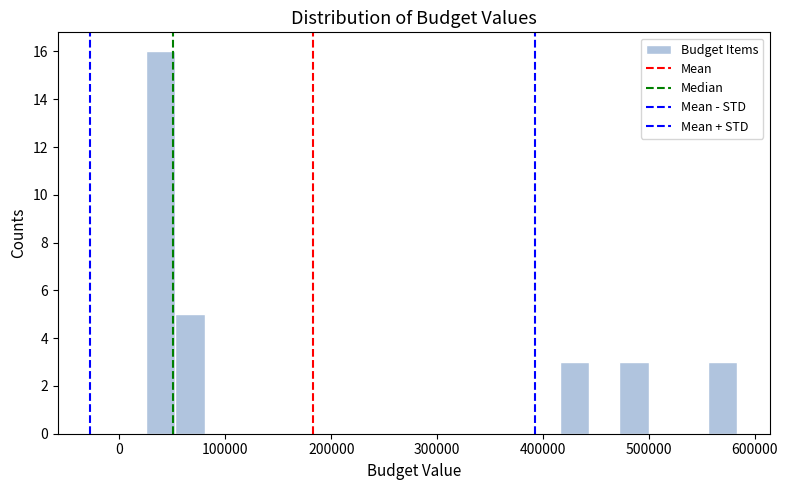

Around what value on the x-axis is the tallest bar? Give the approximate position of its centre, as read against the axis.

40000